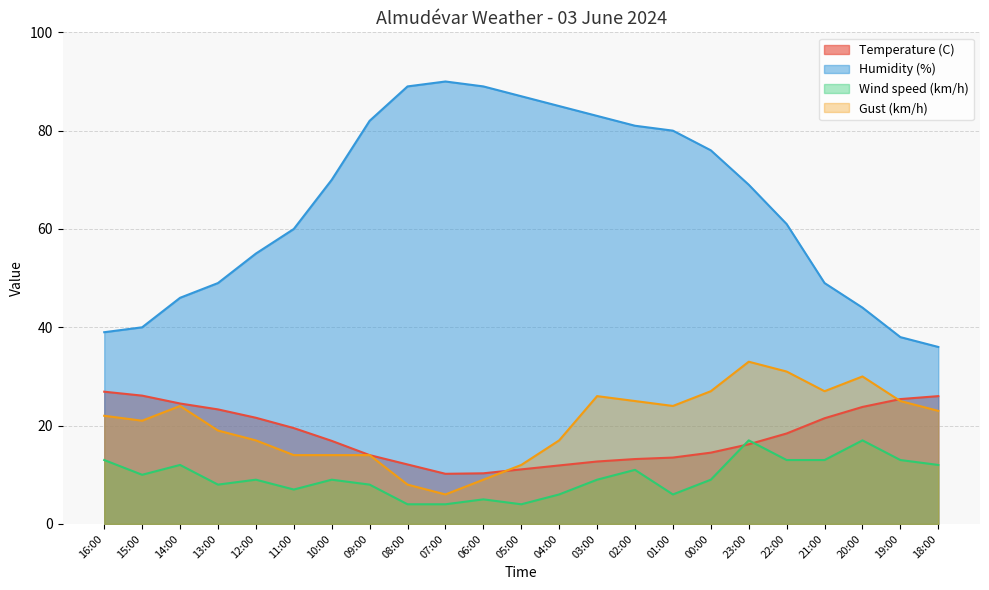

Where is Gust (km/h) nearest to the value 19?

13:00